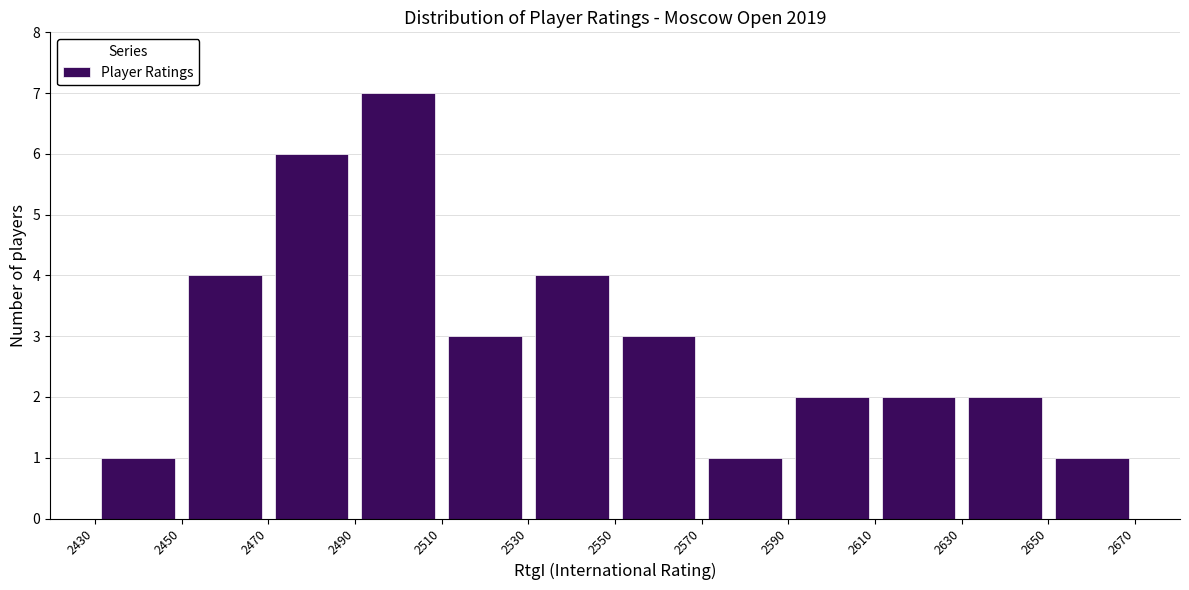

Which range on the x-axis has the tallest bar?

2490 to 2510